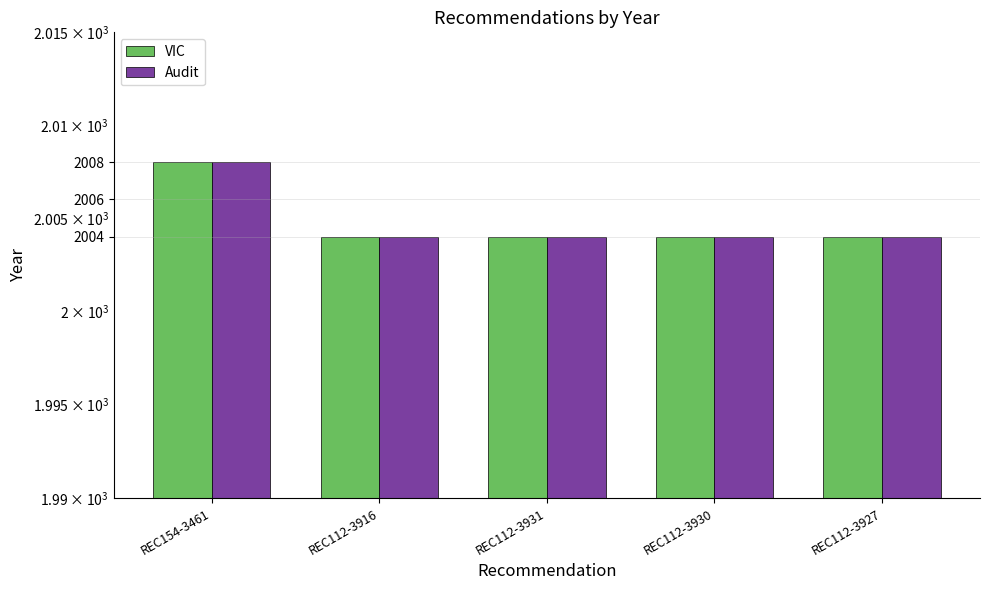

At how many categories does at least one series exceed 2007?

1